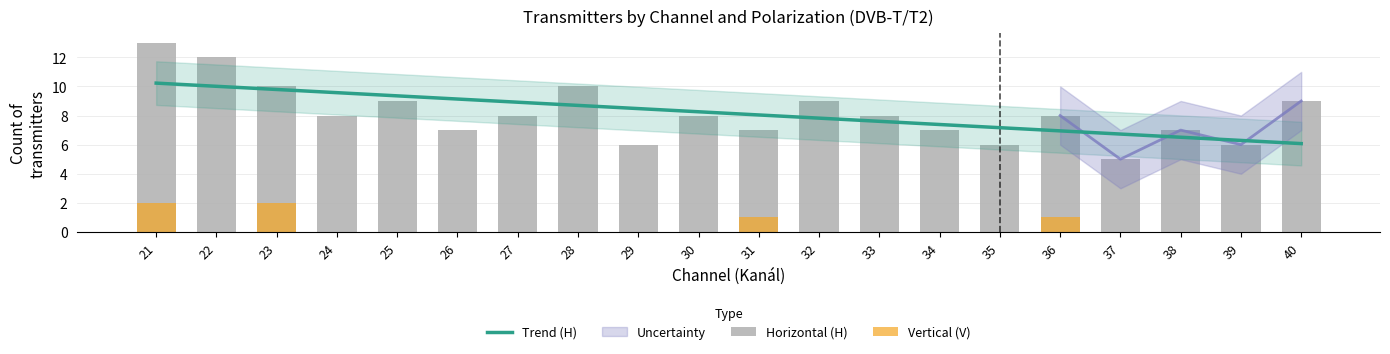

Is the value of Trend (H) at 31 greater than the value of Horizontal (H) at 39?

Yes